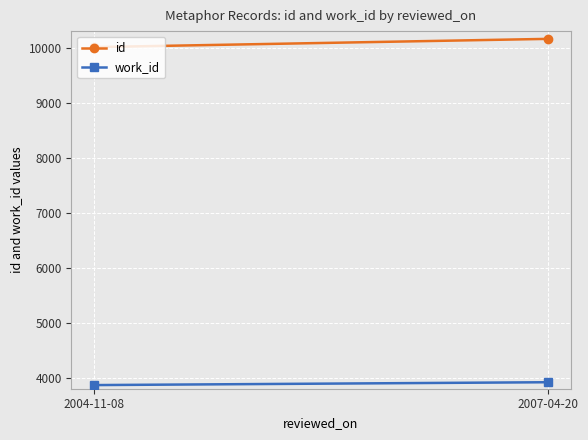

The value of id at 2007-04-20 is 2681. True or false?

False